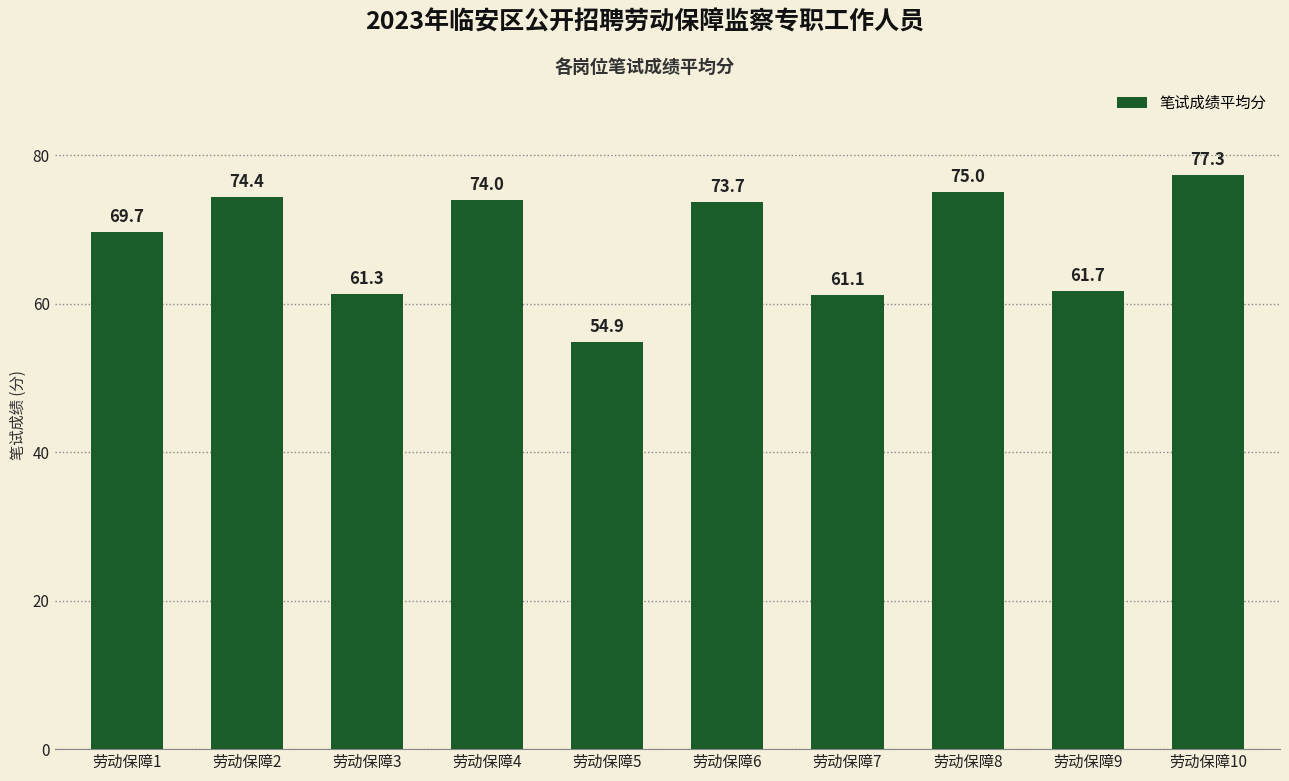

True or false: the data shows 73.7 at 劳动保障6.

True